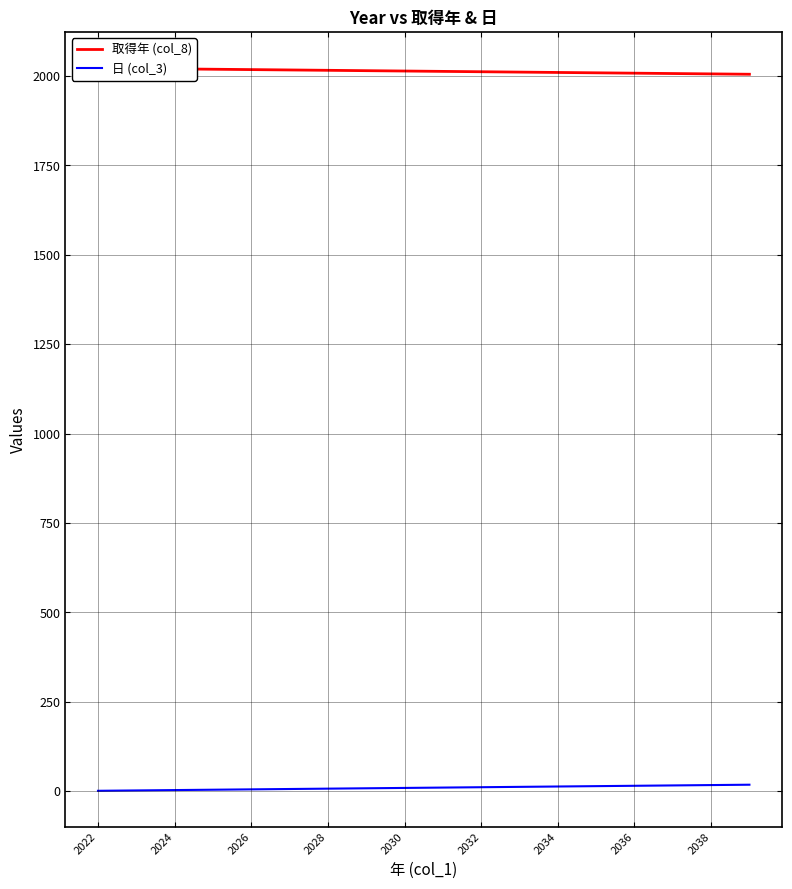

True or false: 取得年 (col_8) and 日 (col_3) intersect in this chart.

False